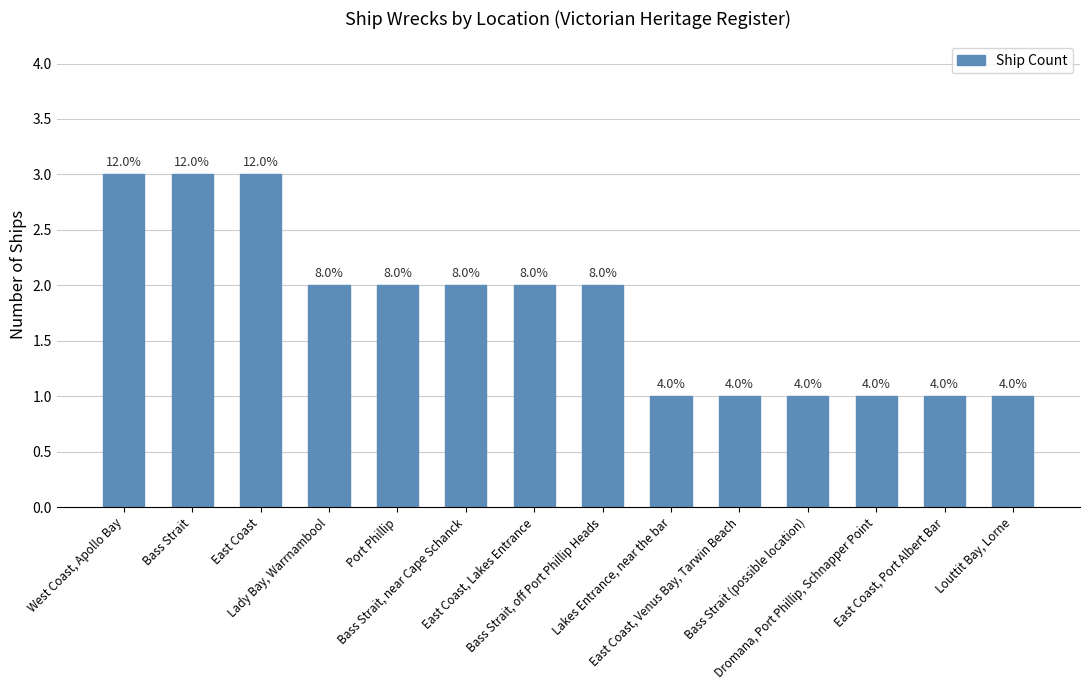

What is the label of the 14th bar from the left?

Louttit Bay, Lorne